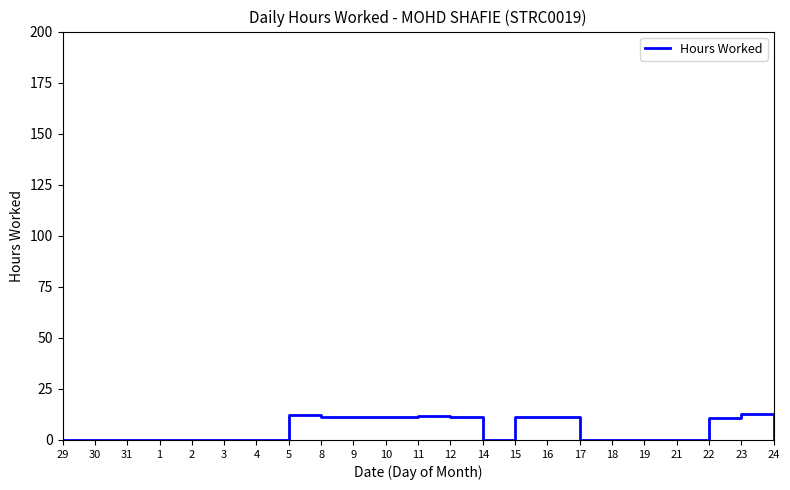

The chart shows a value of -6.6 at 19. True or false?

False